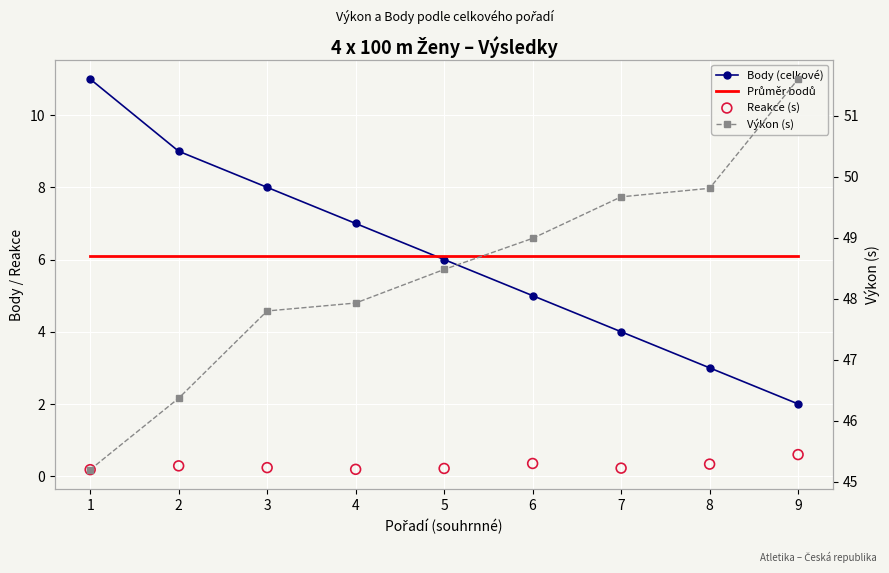

At which category is the sum across all series the highest?

1